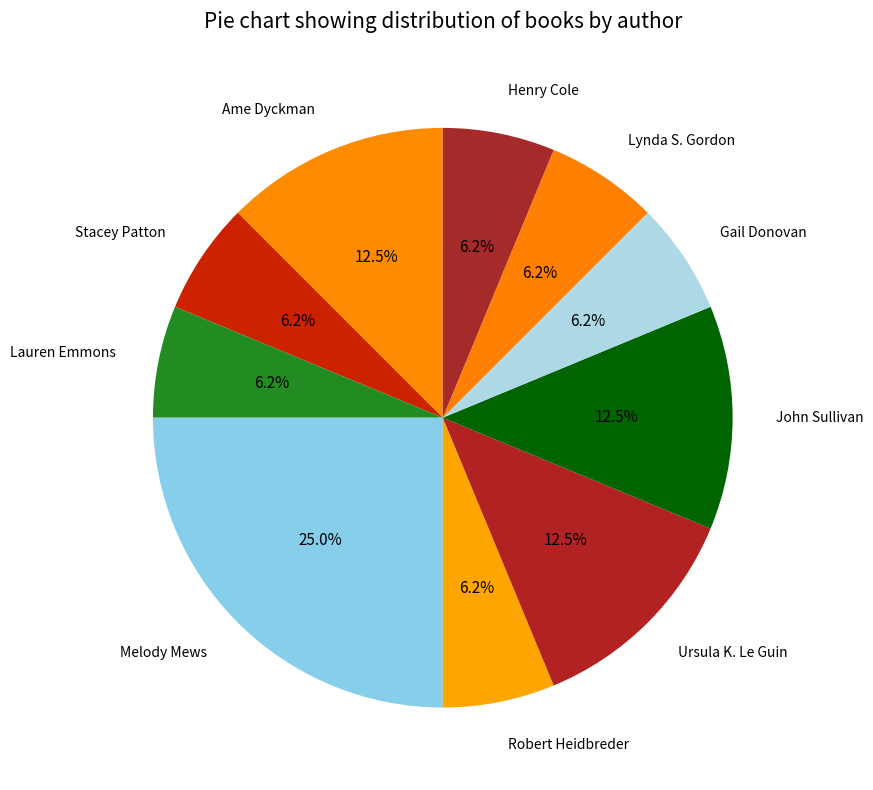

Count the number of slices in the pie.

10